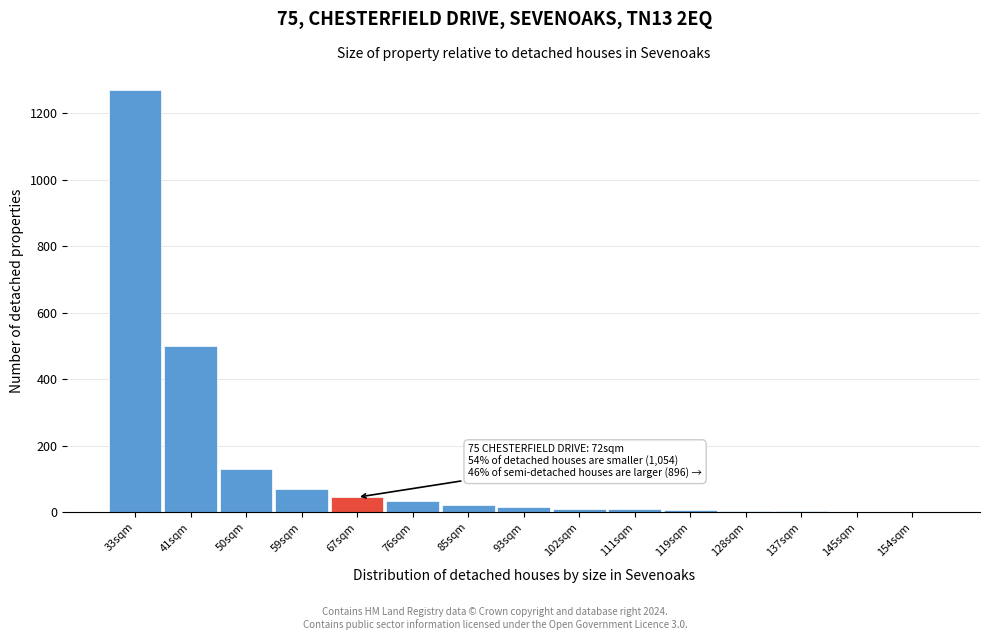

At which category does the chart reach its peak across all series?

33sqm